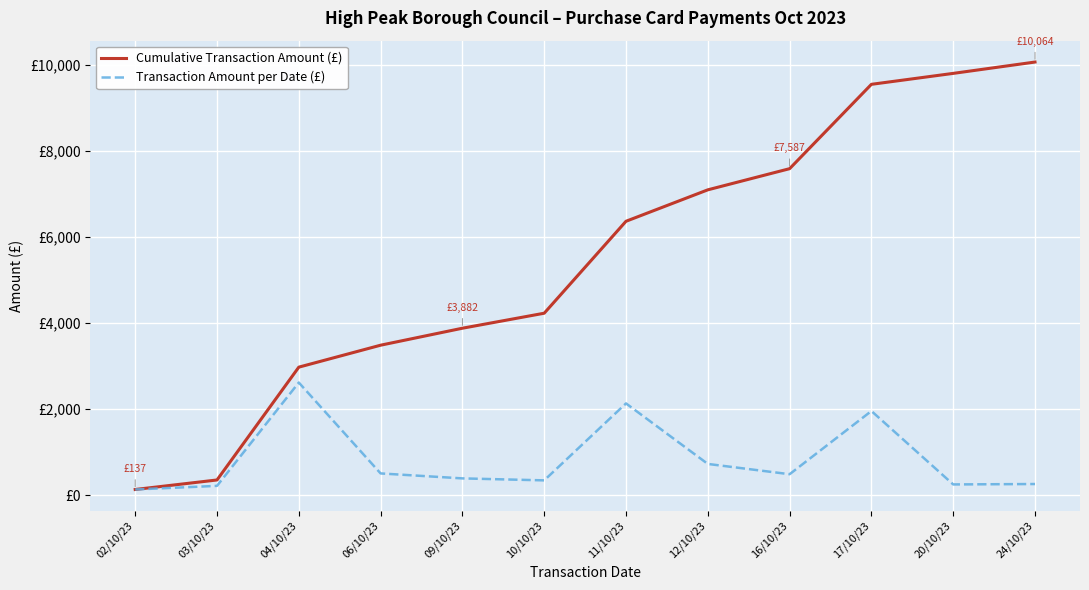

What is the sum of all Cumulative Transaction Amount (£) values?

65532.5